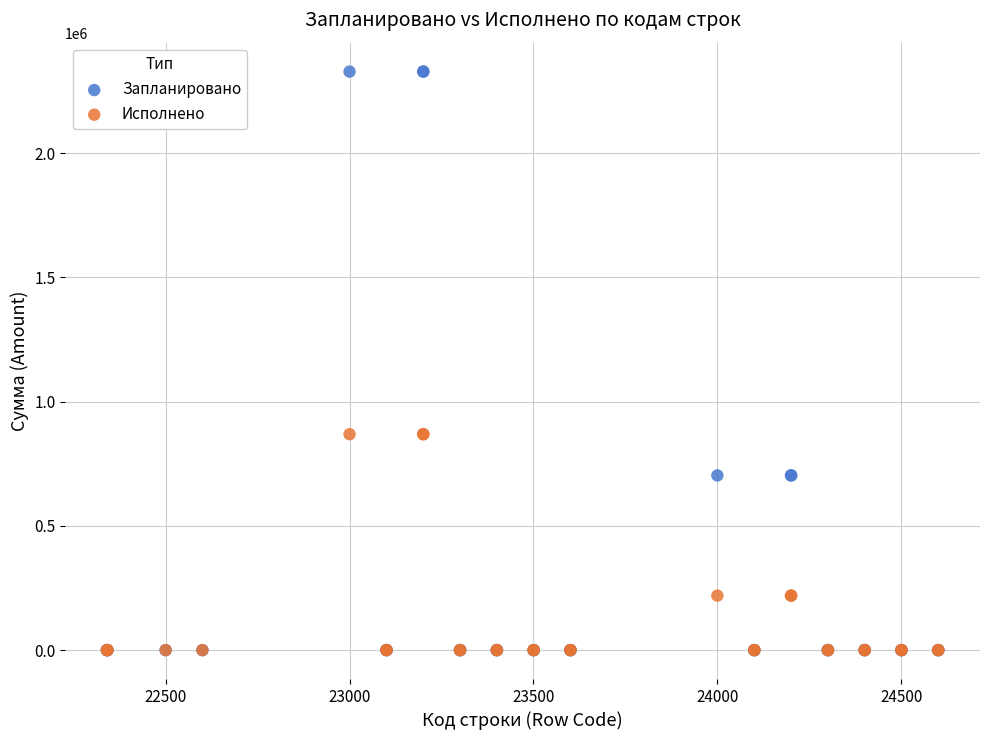

What are all the series names shown in the legend?

Запланировано, Исполнено